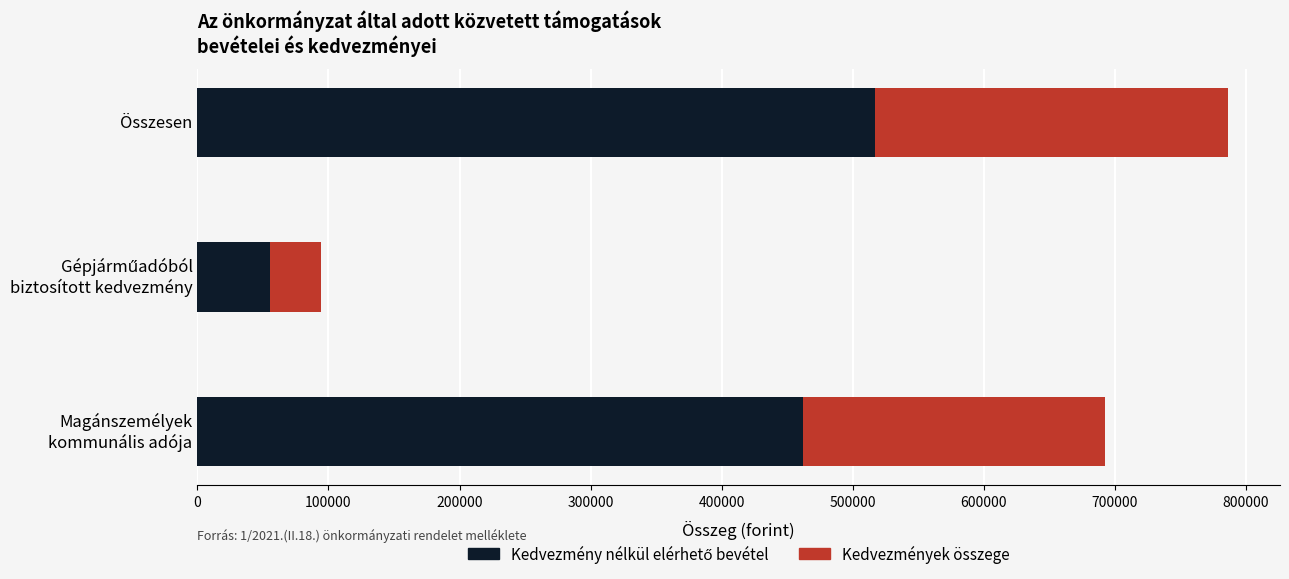

At which category is the sum across all series the highest?

Összesen